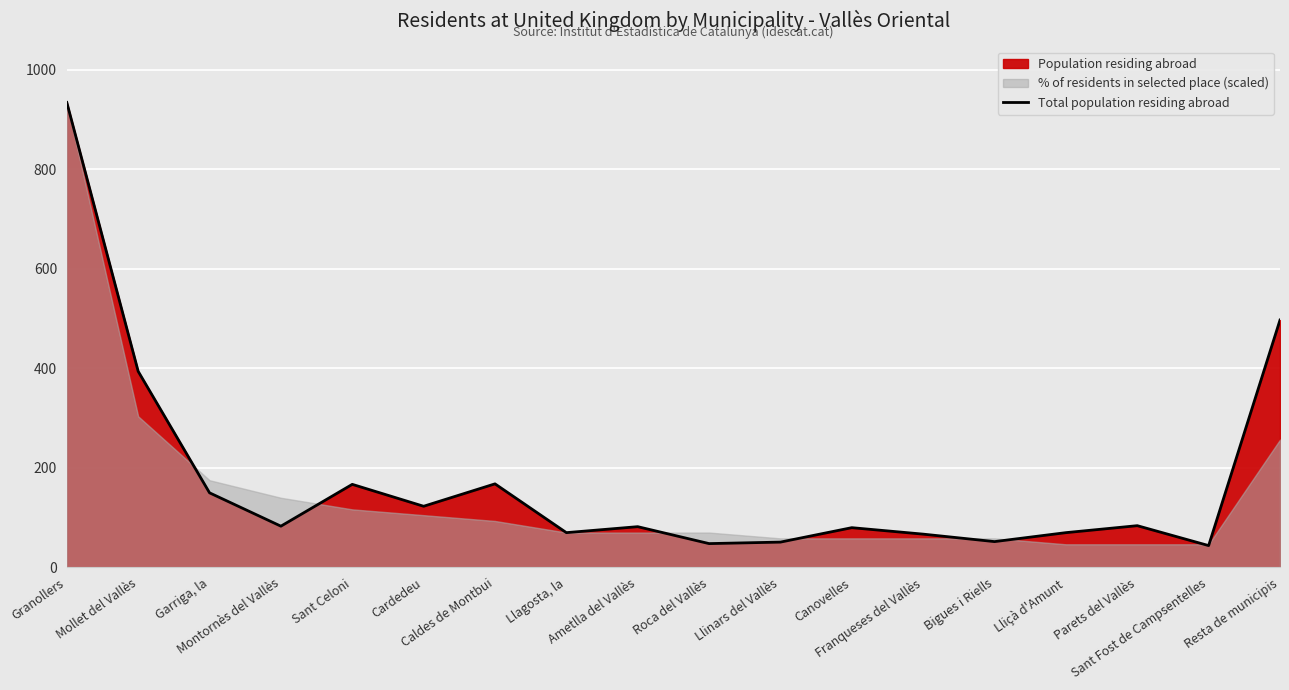

The chart shows a value of 84 at Parets del Vallès. True or false?

True